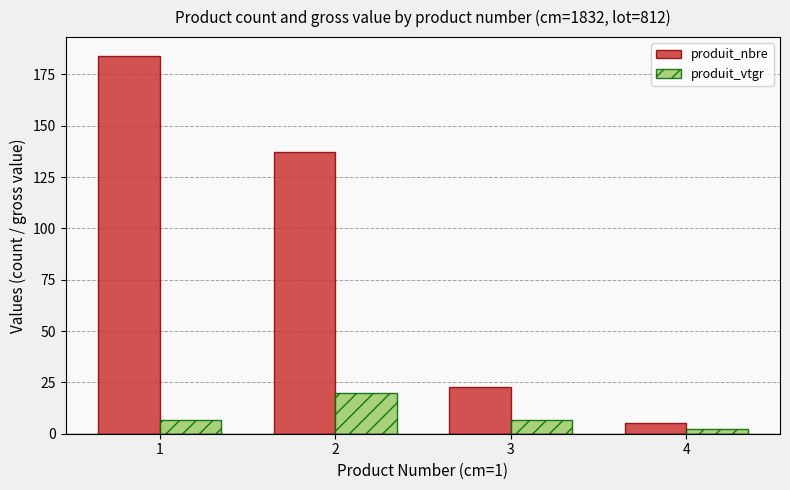

What is the total value across all series at 4?

7.1